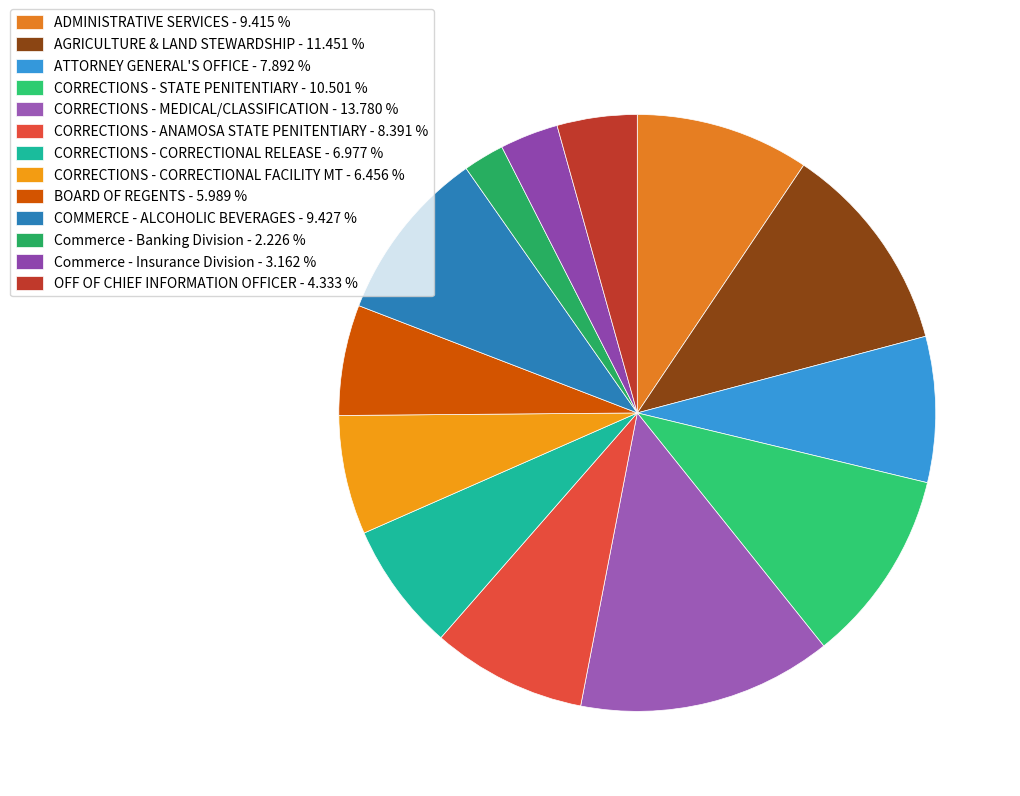

Do ATTORNEY GENERAL'S OFFICE and COMMERCE - ALCOHOLIC BEVERAGES together represent more than half of the pie?

No